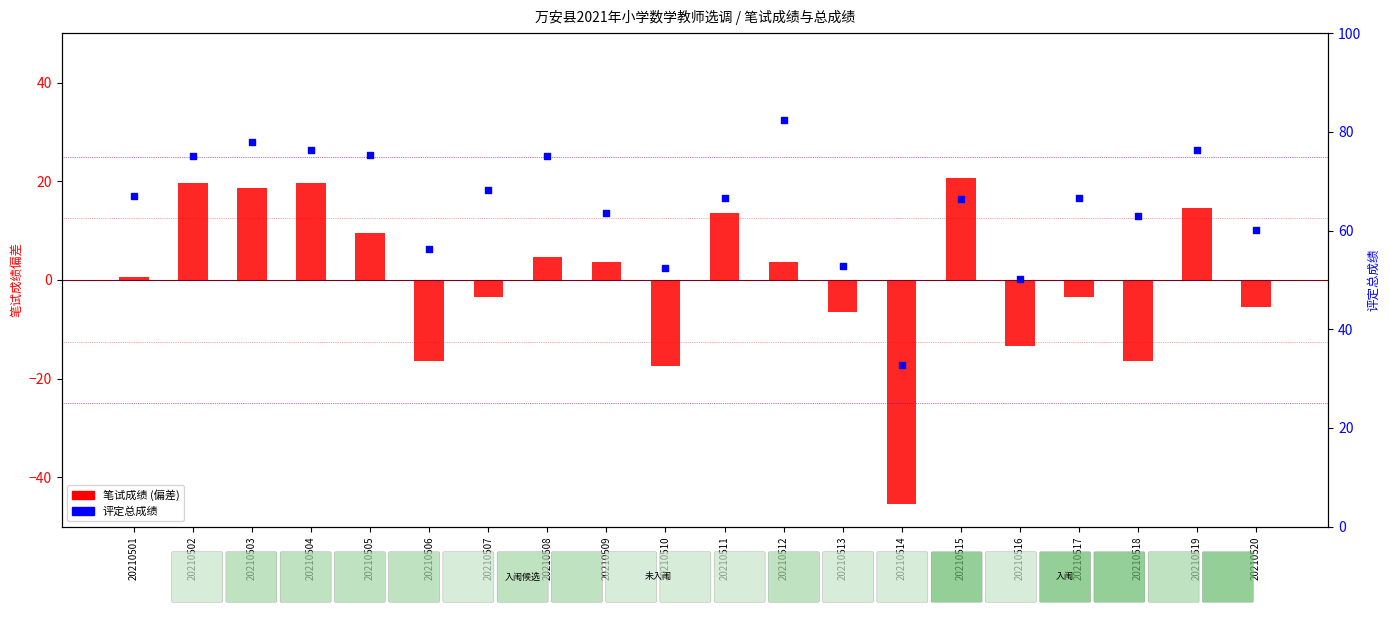

Which series contains the lowest Y value?

笔试成绩 (偏差)